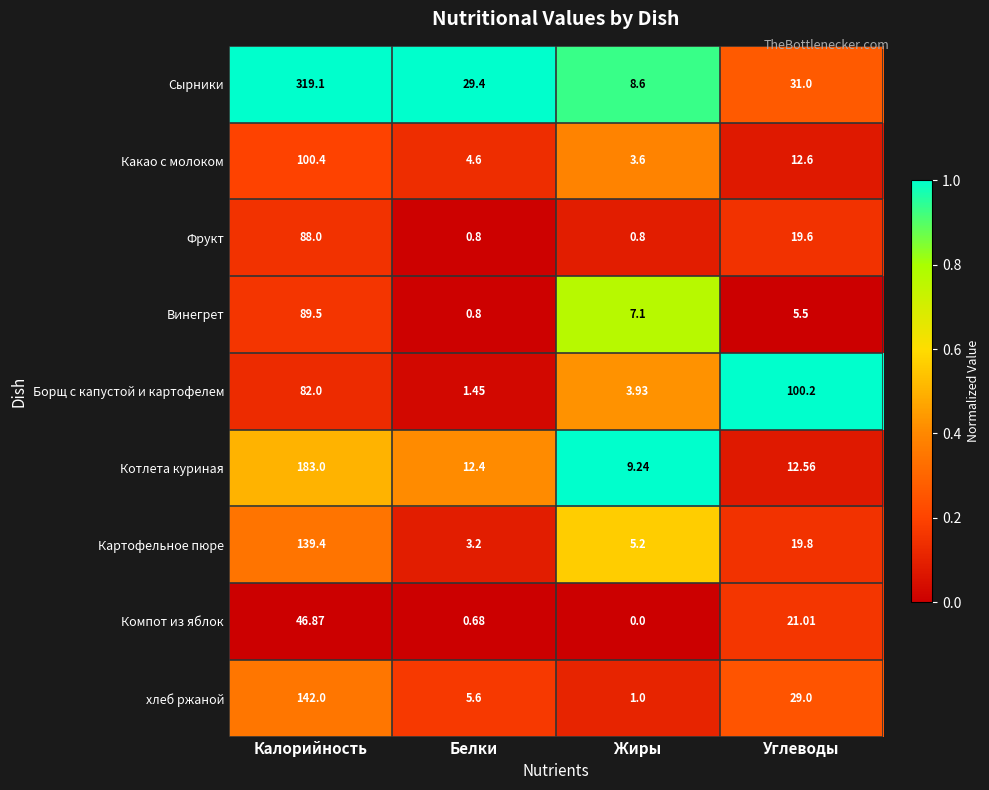

What is the difference between the highest and lowest values at Углеводы?

94.7